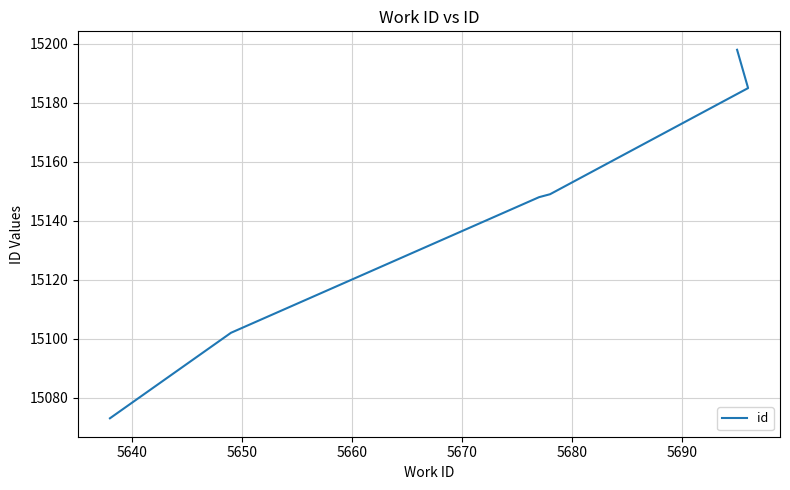

Which has a higher value, 5680 or 5660?

5680